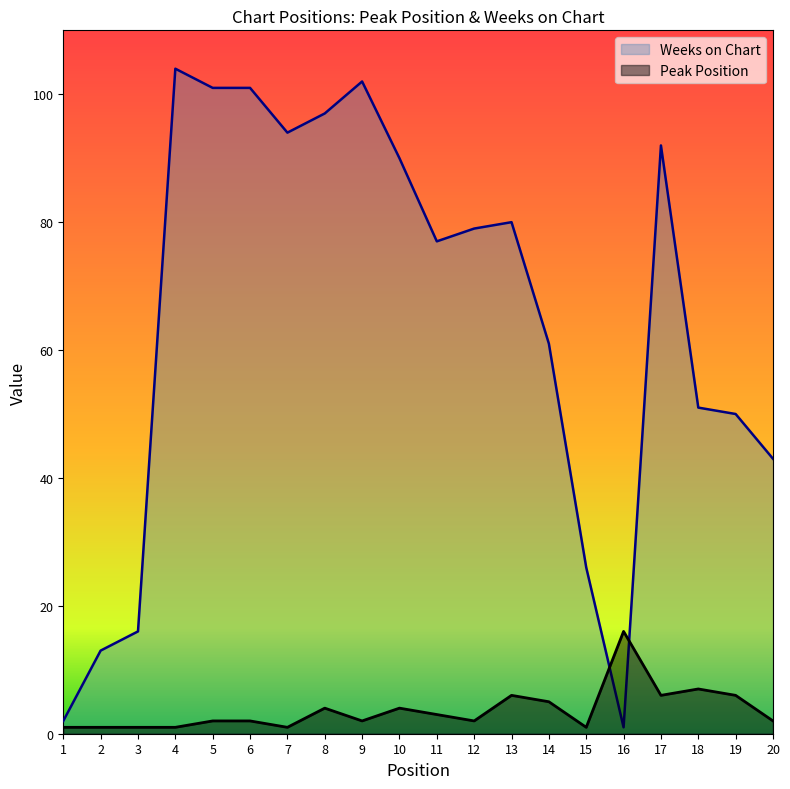

Which series changed the most between 6 and 16?

Weeks on Chart